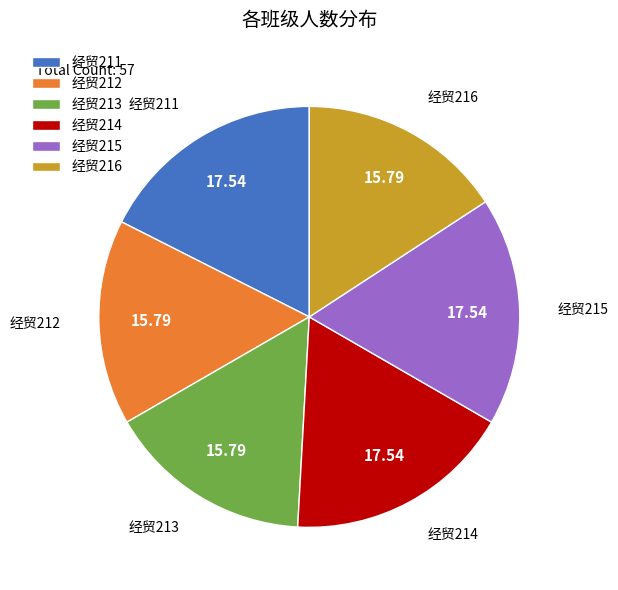

Count the number of slices in the pie.

6